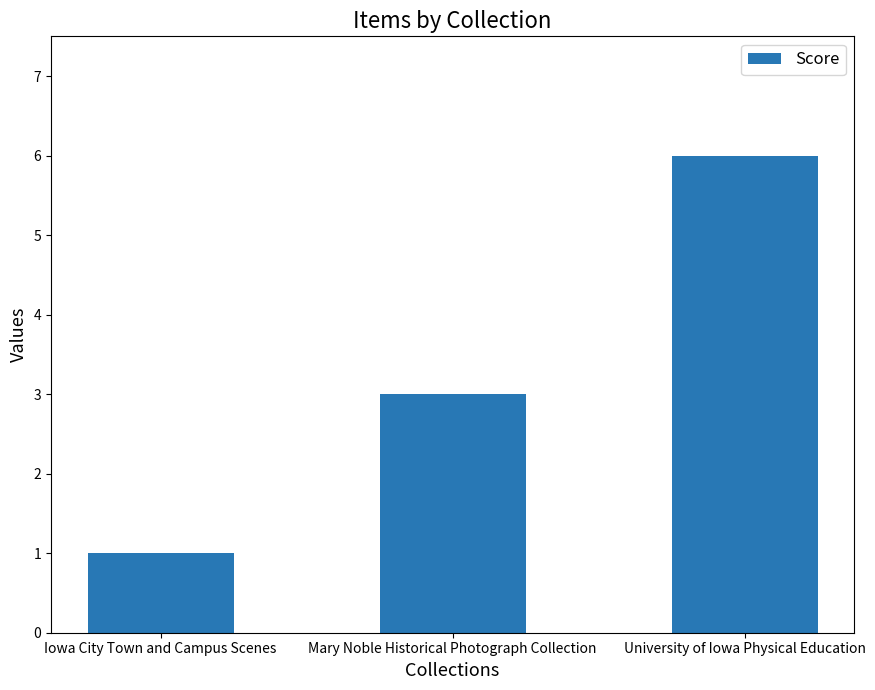

The value at Iowa City Town and Campus Scenes is 1. True or false?

True